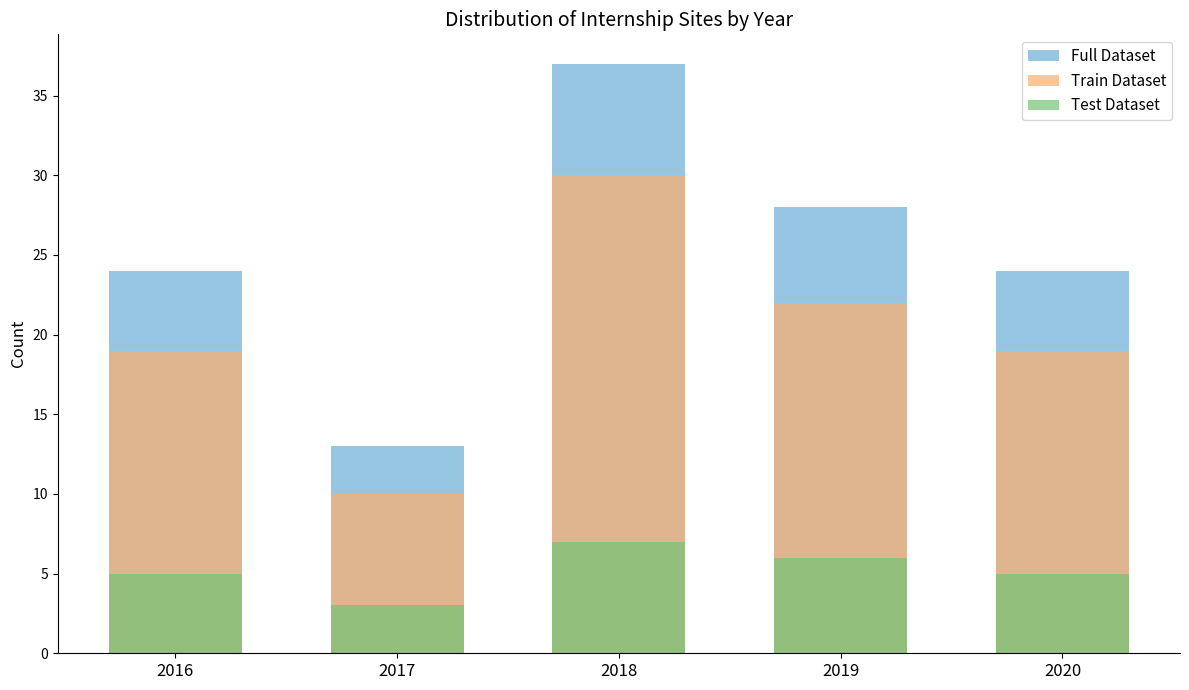

True or false: Full Dataset has a value of 24 at 2020.

True